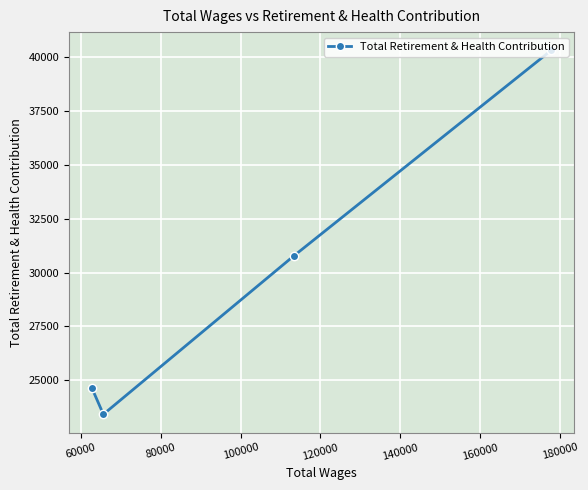

How many interior local valleys (lower than both neighbors) does the data have?

1